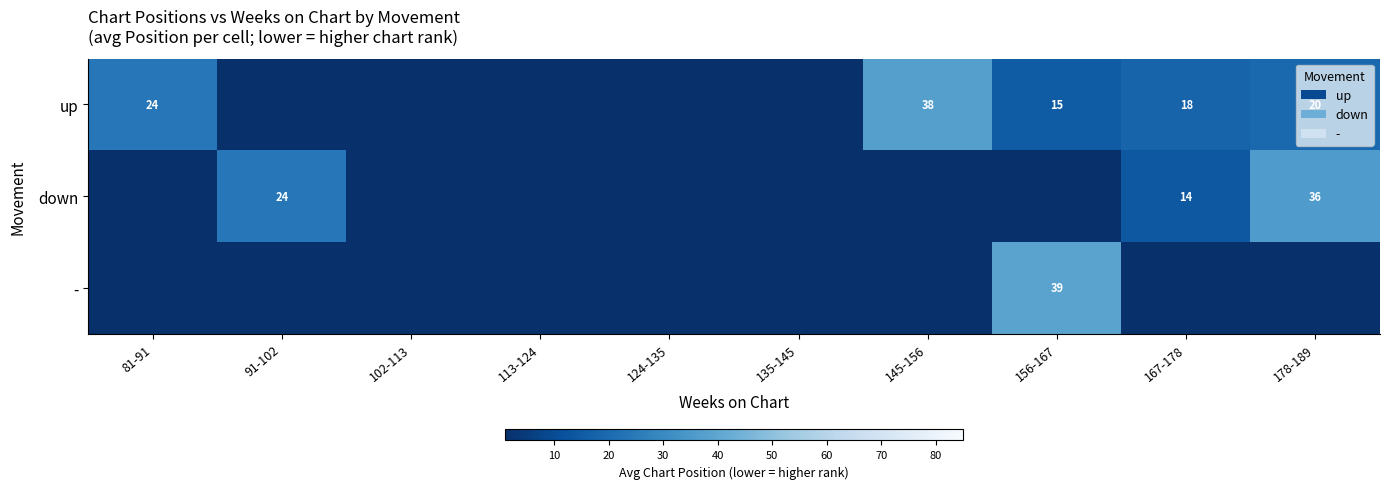

True or false: up has a value of 20 at 178-189.

True